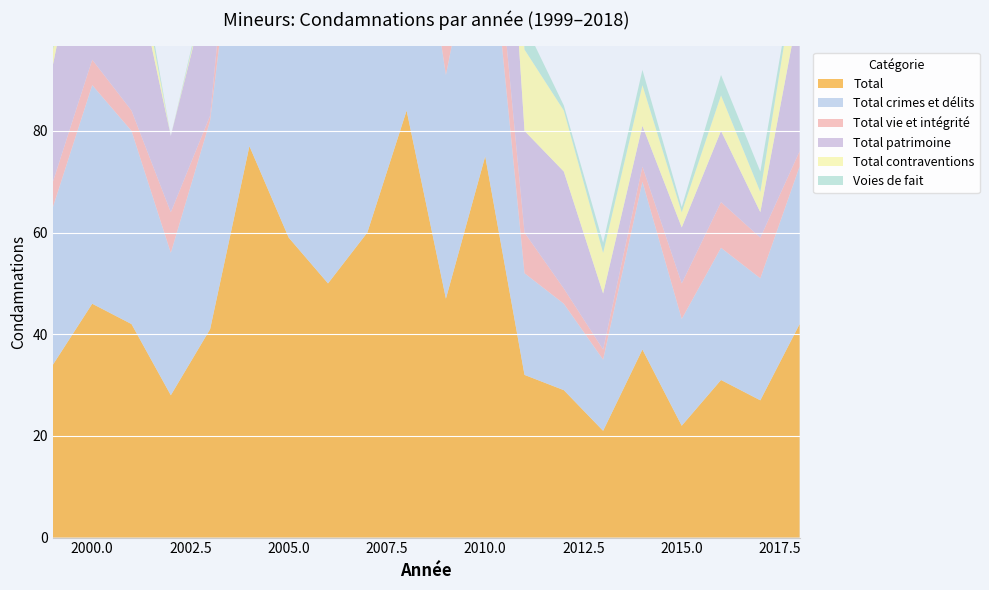

Reading right to left, list all the values displayed in this chart.

Total contraventions: 11	4	7	3	8	8	12	16	29	19	41	21	3	14	8	1	0	5	3	3
Total crimes et délits: 31	24	26	21	33	14	17	20	55	44	58	50	47	49	69	41	28	38	43	31
Total vie et intégrité: 3	8	9	7	3	2	3	8	11	7	13	8	5	13	17	1	8	4	5	5
Total patrimoine: 29	5	14	11	8	11	23	20	57	31	65	46	40	36	53	27	15	31	37	23
Total: 42	27	31	22	37	21	29	32	75	47	84	60	50	59	77	41	28	42	46	34
Voies de fait: 1	4	4	1	3	2	1	5	5	5	11	4	3	10	7	1	0	3	0	2